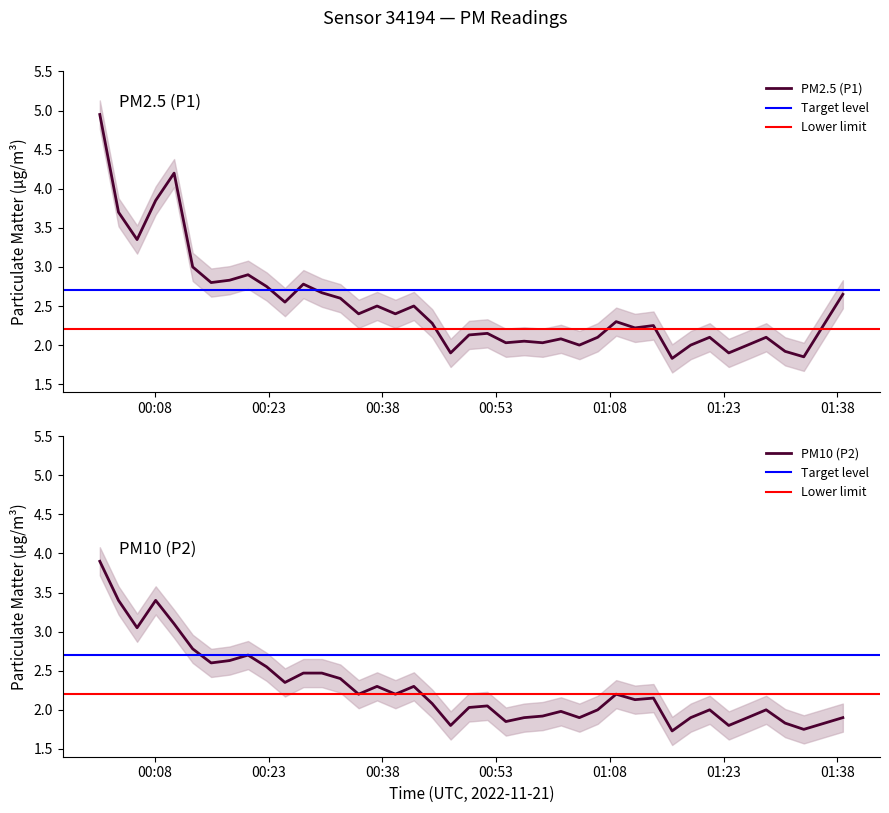

What is the value of the P1 point at the 18th from the left?

2.5